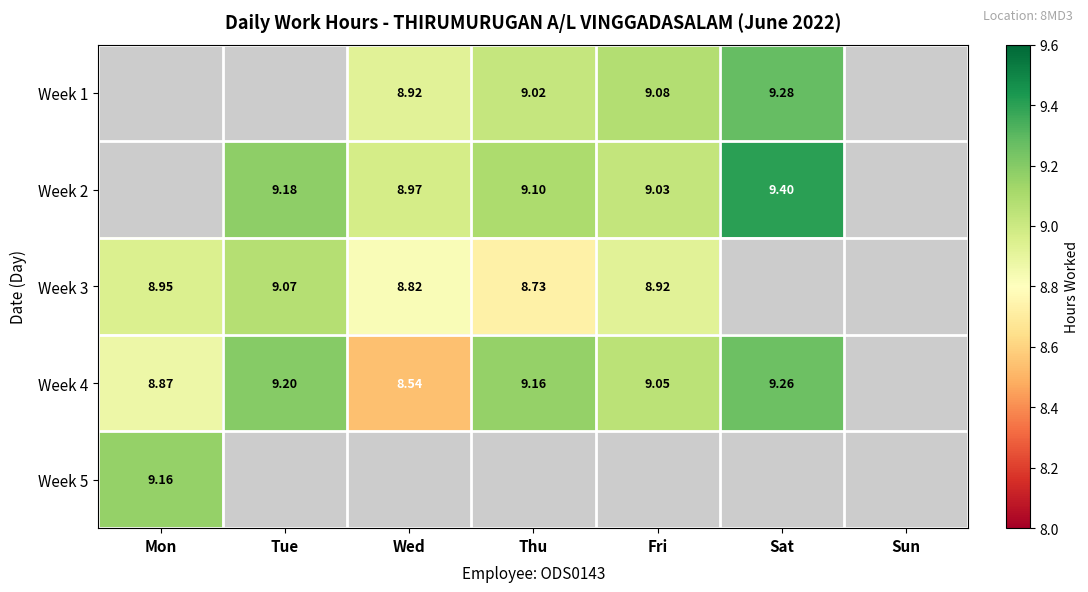

Is the value of Week 1 at Fri greater than the value of Week 2 at Sat?

No